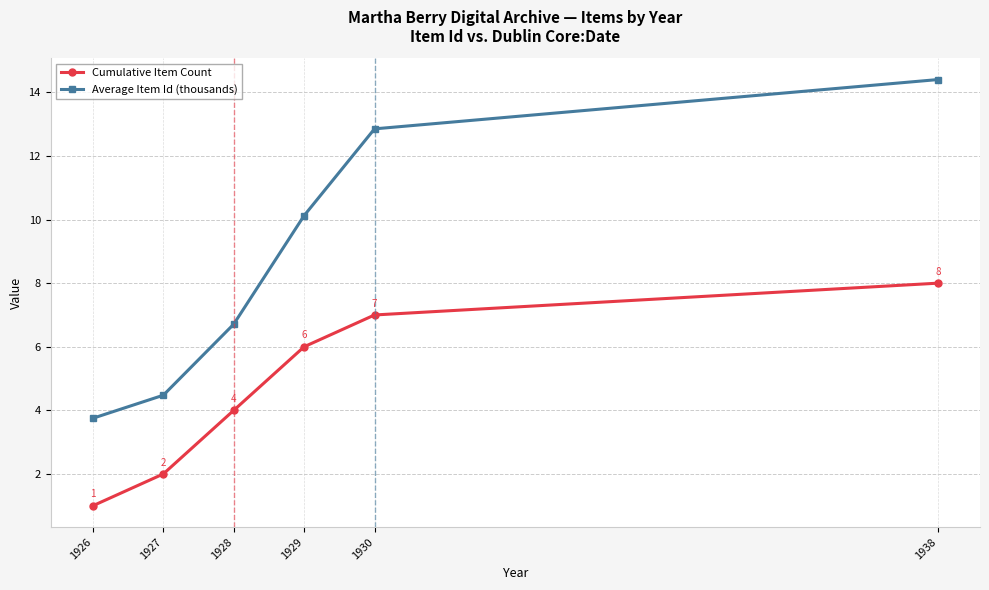

Is the value of Cumulative Item Count at 1927 greater than the value of Average Item Id (thousands) at 1938?

No